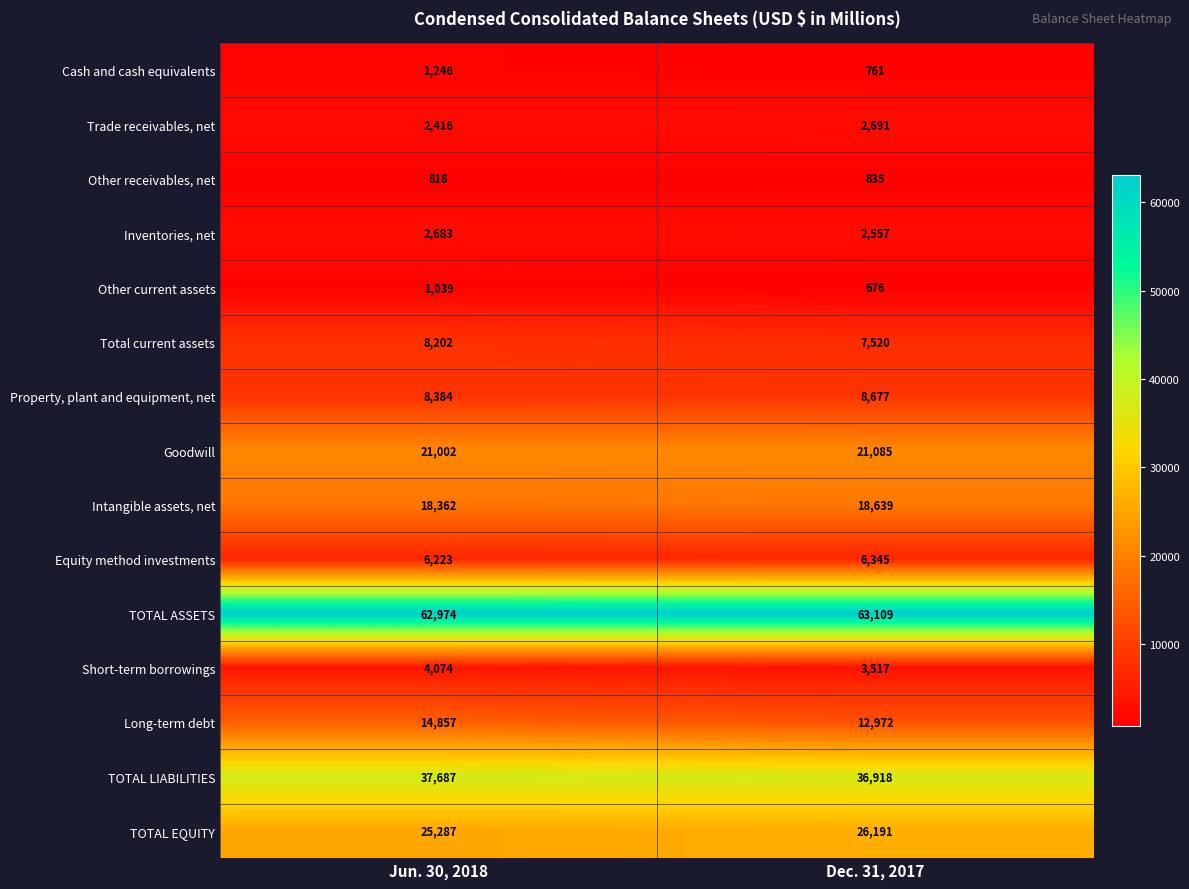

What is the difference between the maximum and minimum values in the Total current assets series?

682